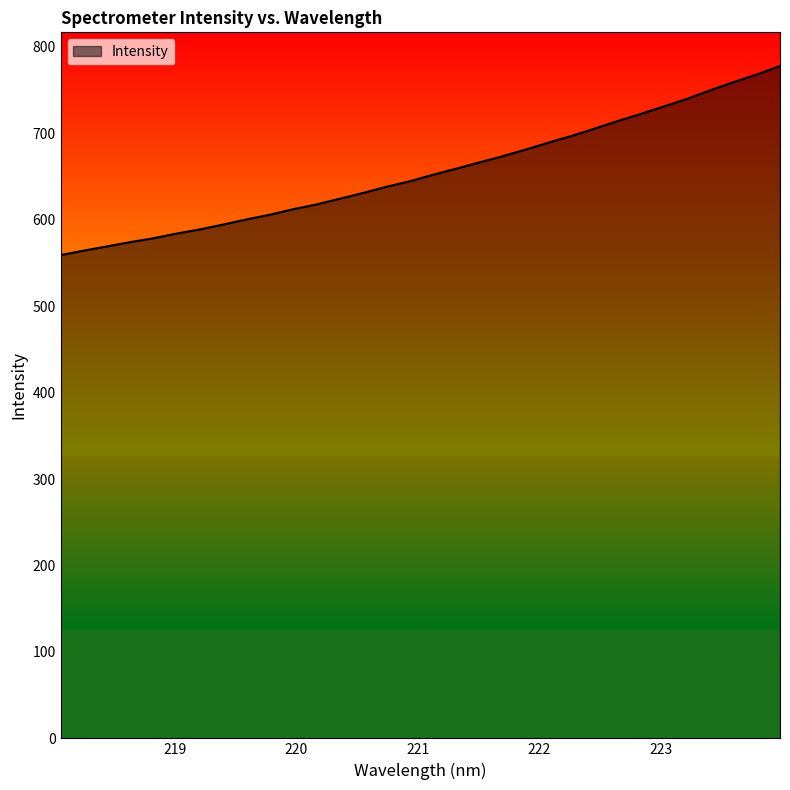

What is the average value?

655.4